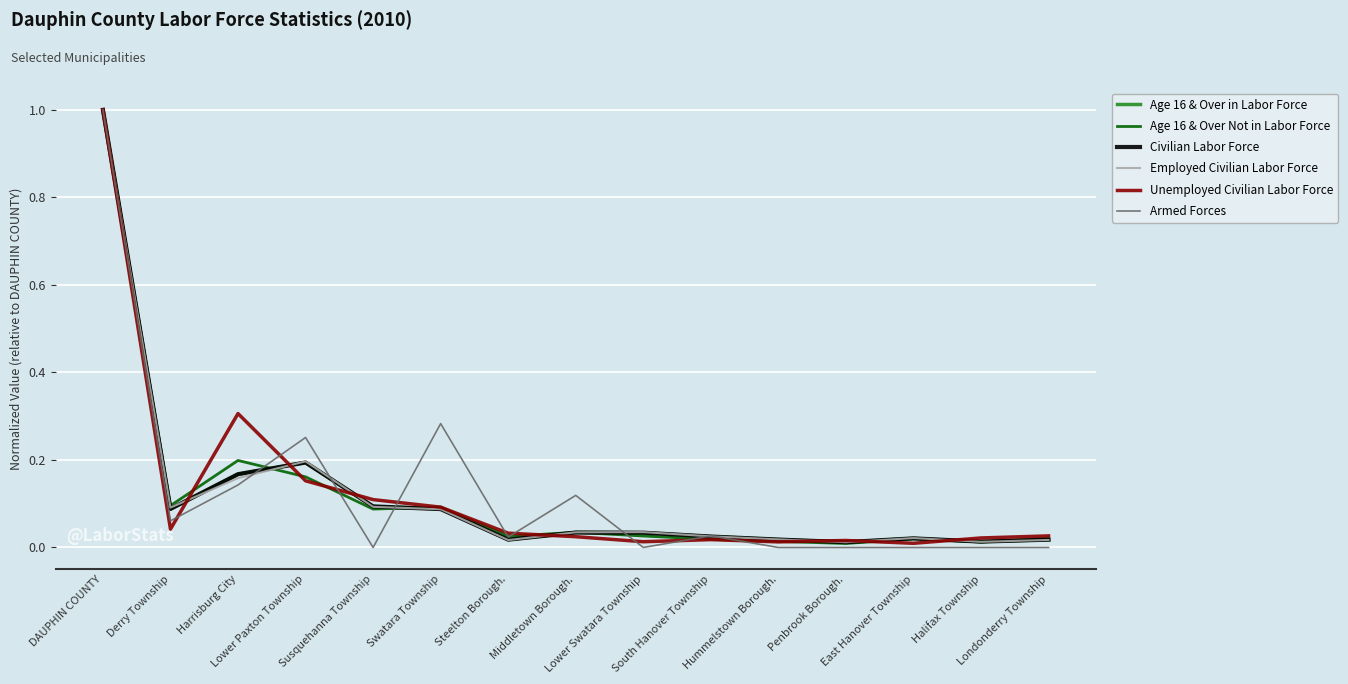

Which series has the largest range (max minus min)?

Armed Forces